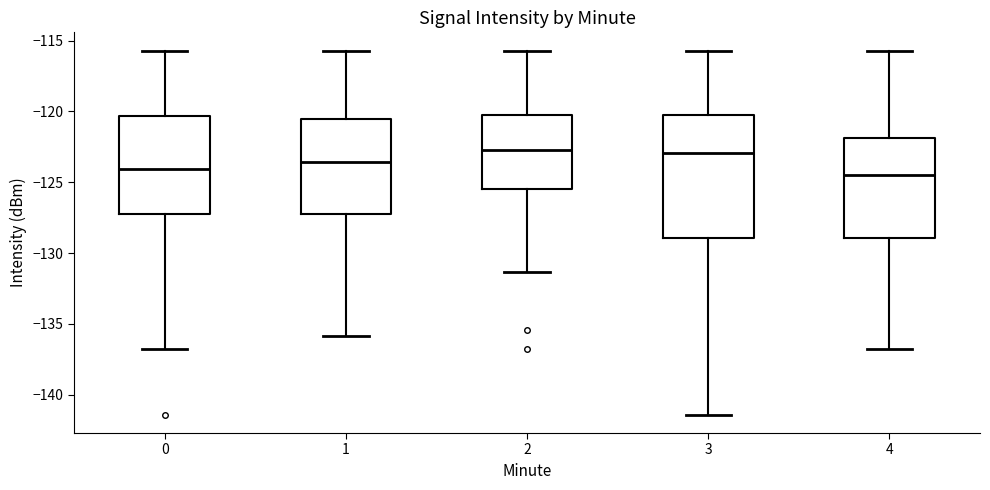

Where does the median line of the box at x = 1 sit on the y-axis? The values are not printed on the chart, so give them approximately, as read against the axis.

-123.5